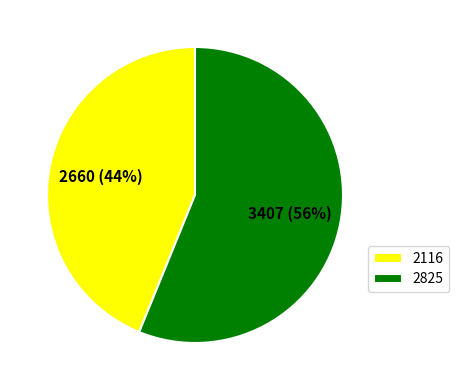

How many slices are in this pie chart?

2